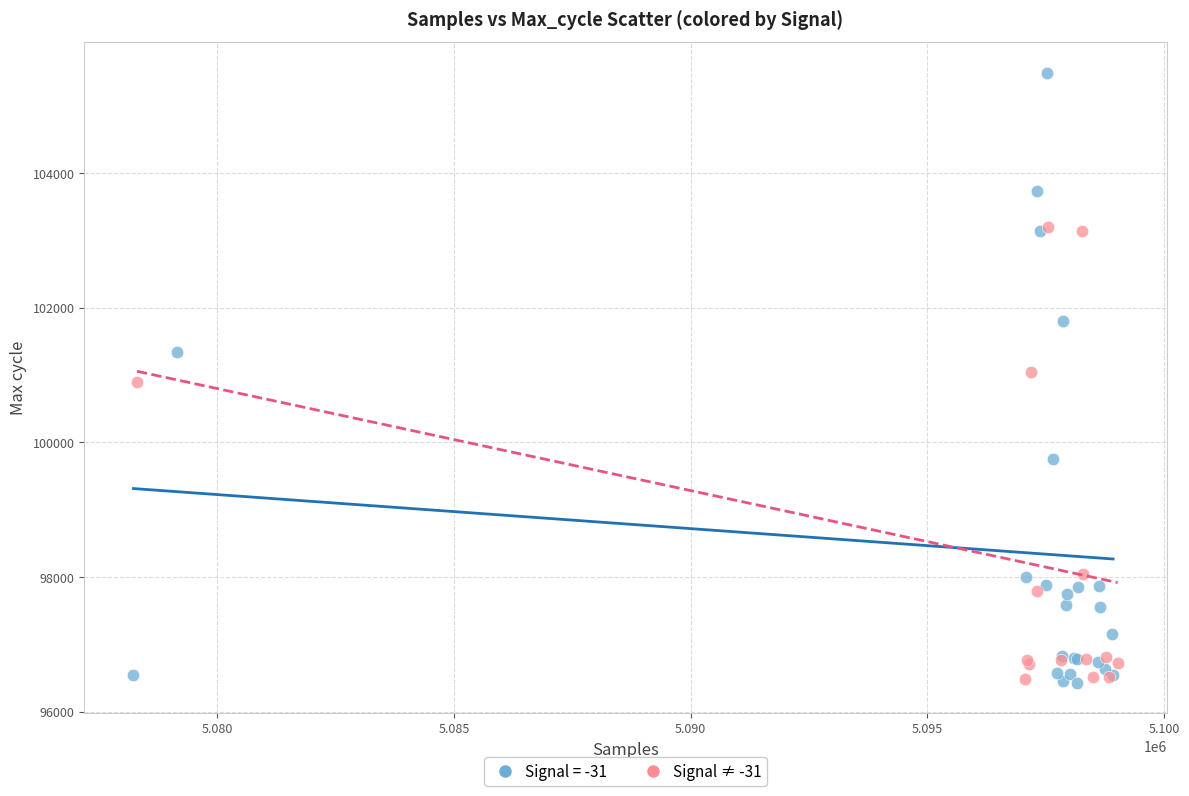

Which series contains the highest Y value?

Signal = -31